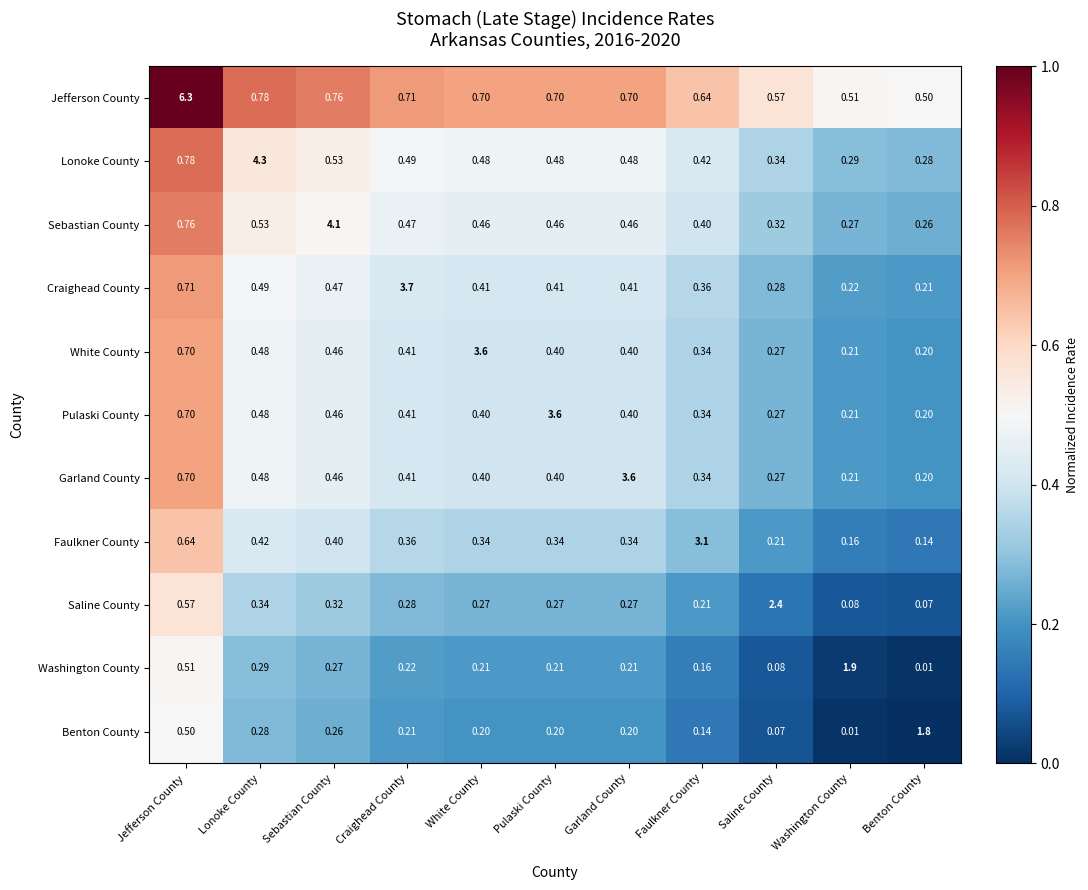

Which series has the largest range (max minus min)?

Jefferson County